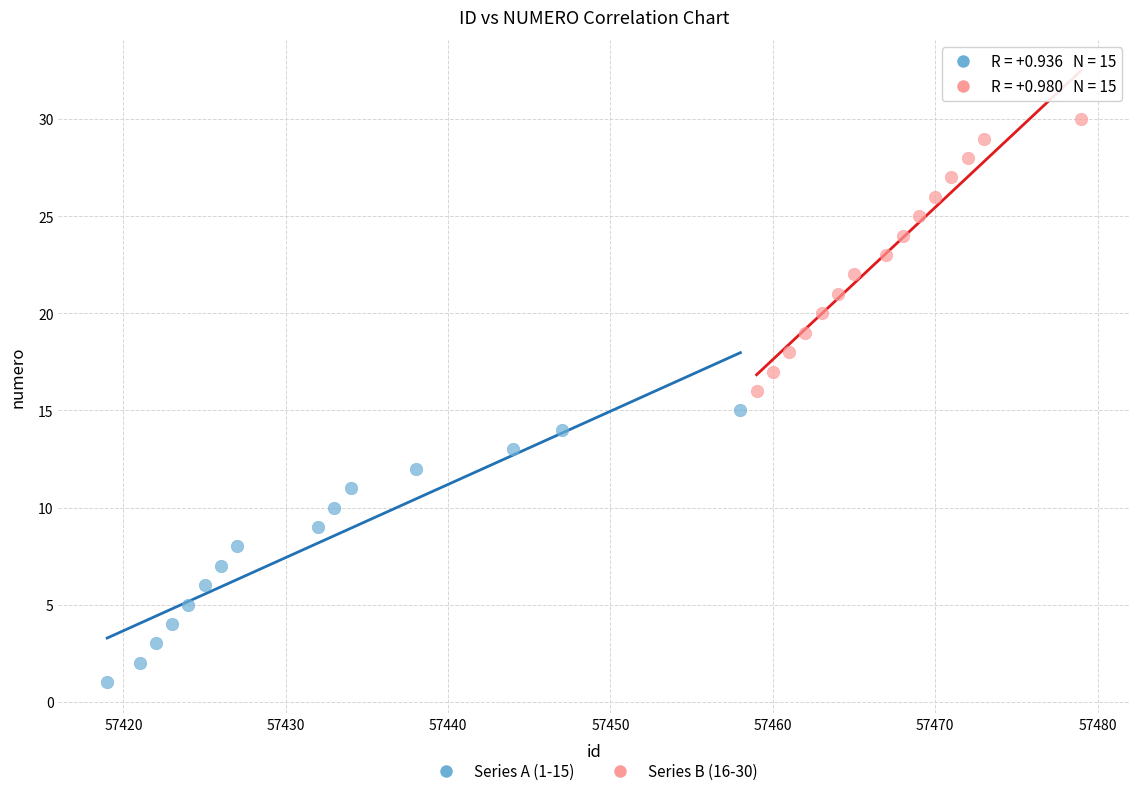

Which series contains the lowest Y value?

Series A (1-15)